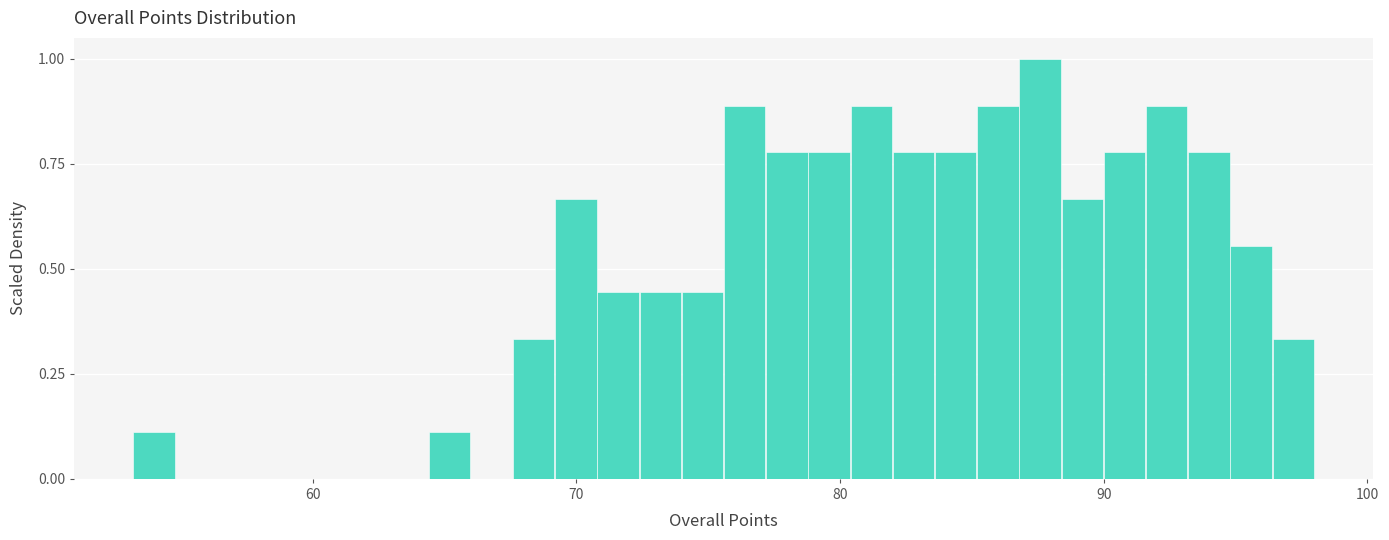

Around what value on the x-axis is the tallest bar? Give the approximate position of its centre, as read against the axis.

88